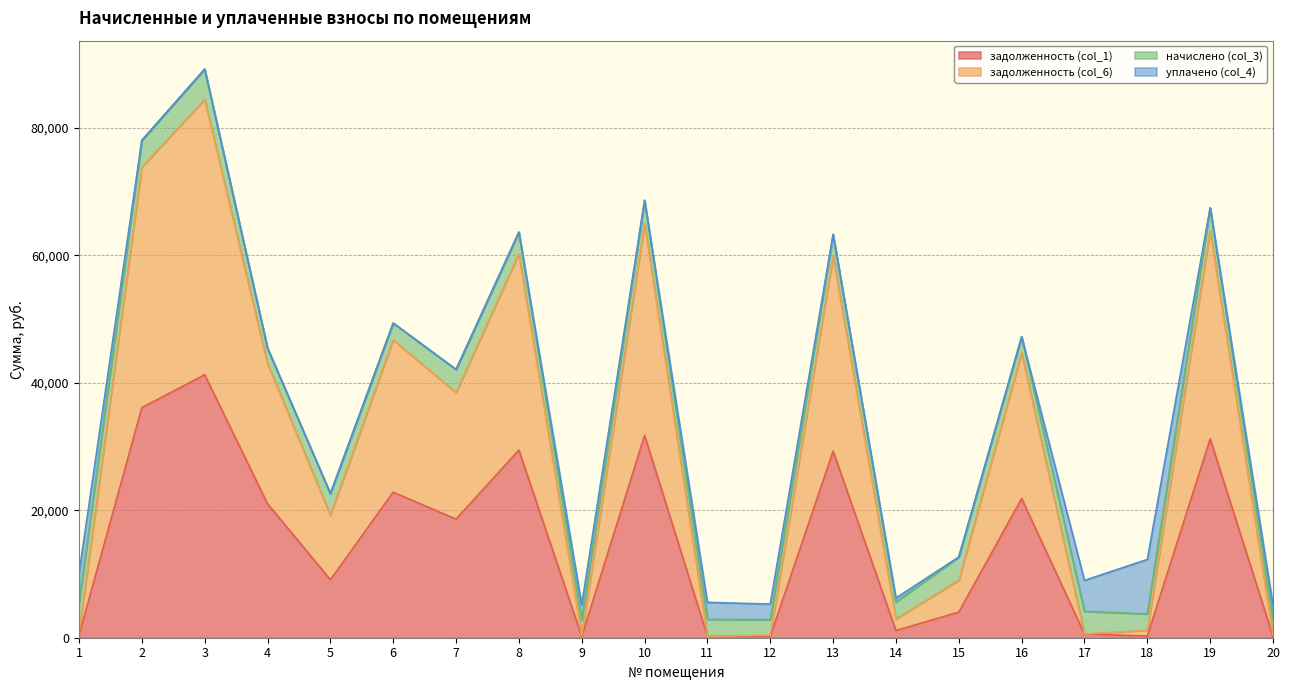

How many lines are shown in the chart?

4